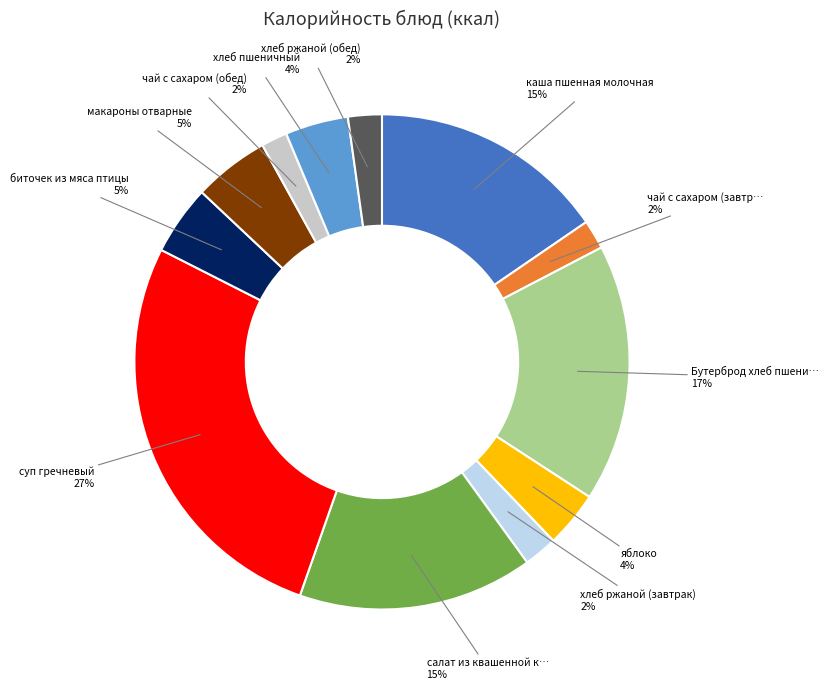

Is there a majority slice in this chart?

No